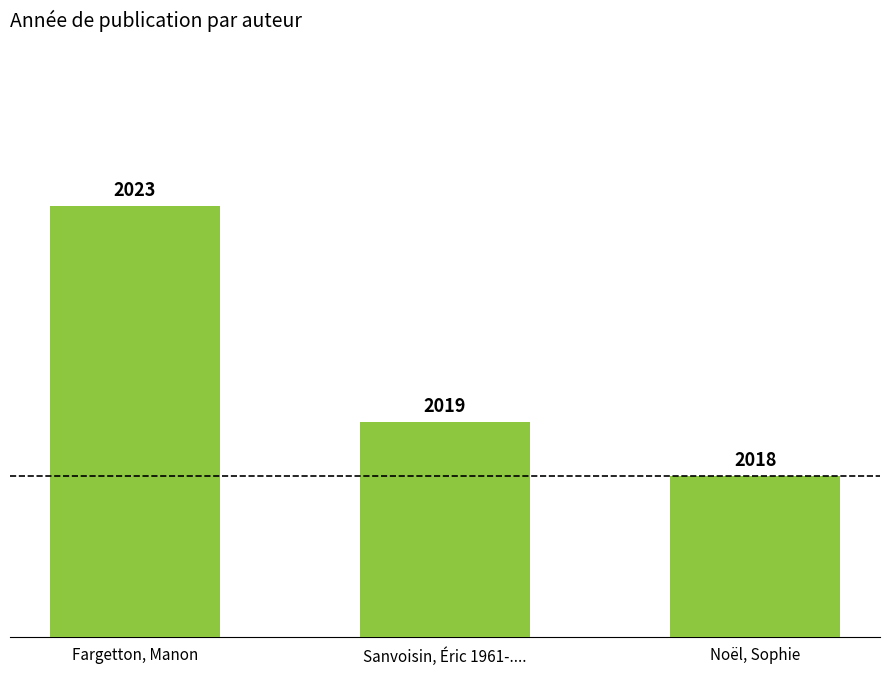

What is the average value?

2020